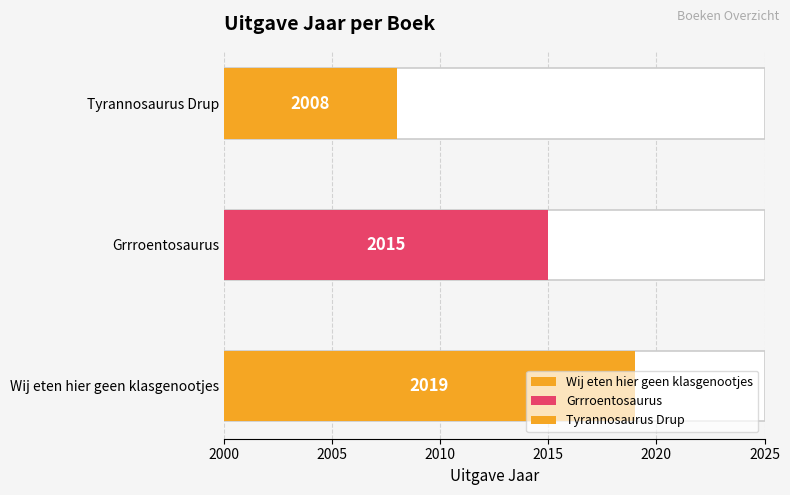

True or false: the data shows 2008 at Tyrannosaurus Drup.

True